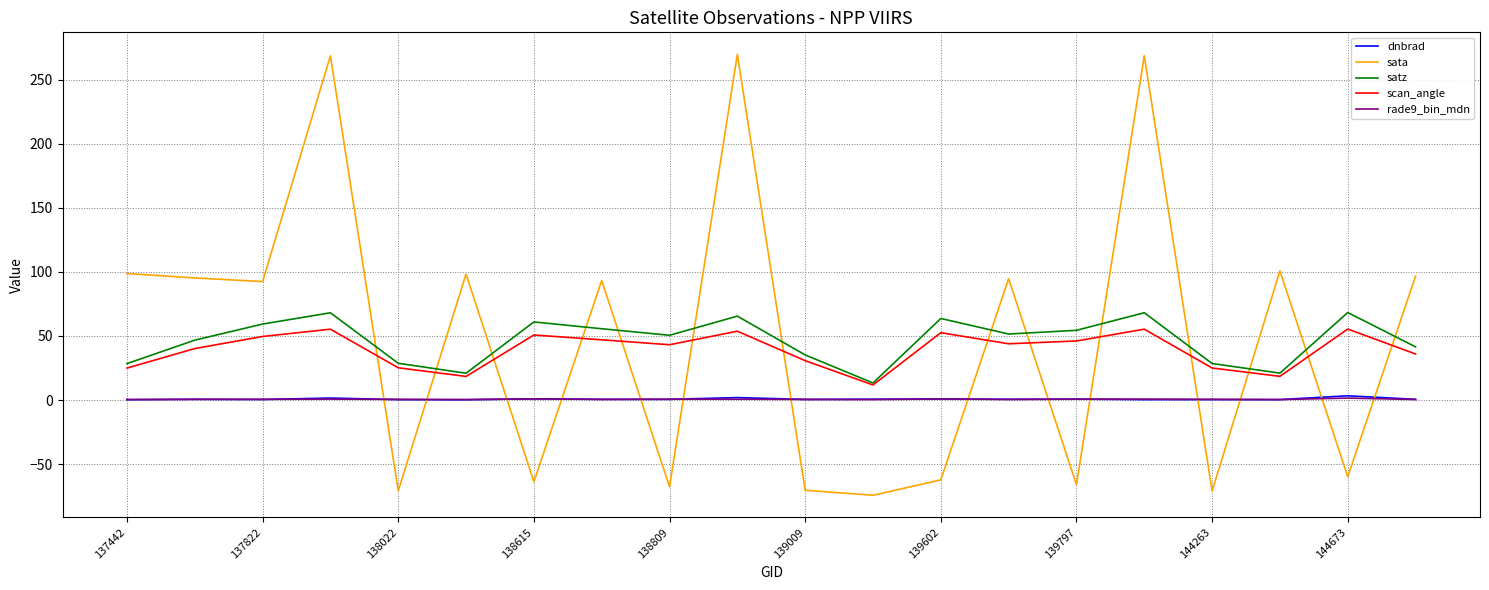

Which series ends up on top after the final intersection of sata and dnbrad?

sata